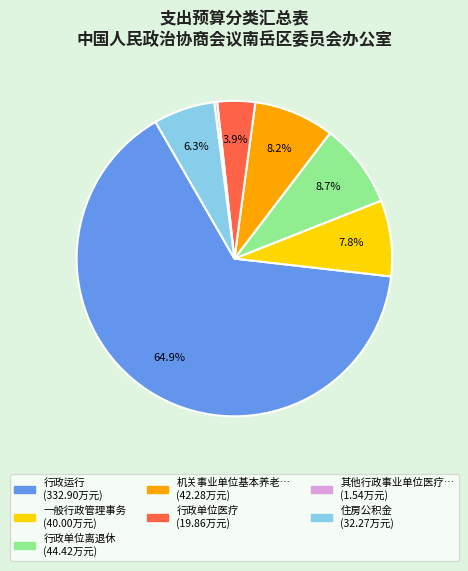

Does any single category account for the majority?

Yes